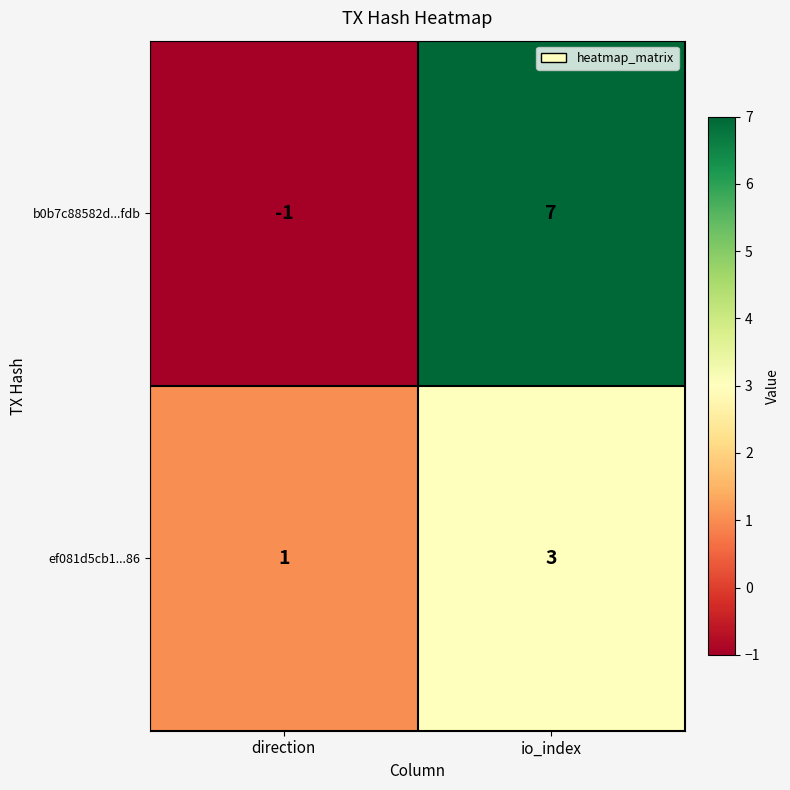

At direction, list the series in order from smallest to largest.

b0b7c88582d...fdb, ef081d5cb1...86